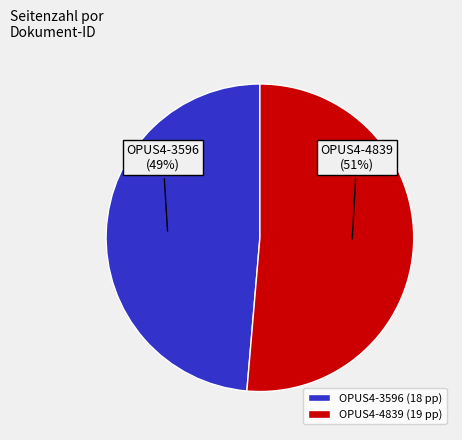

To the nearest percent, what is the combined percentage of OPUS4-3596 and OPUS4-4839?

100%